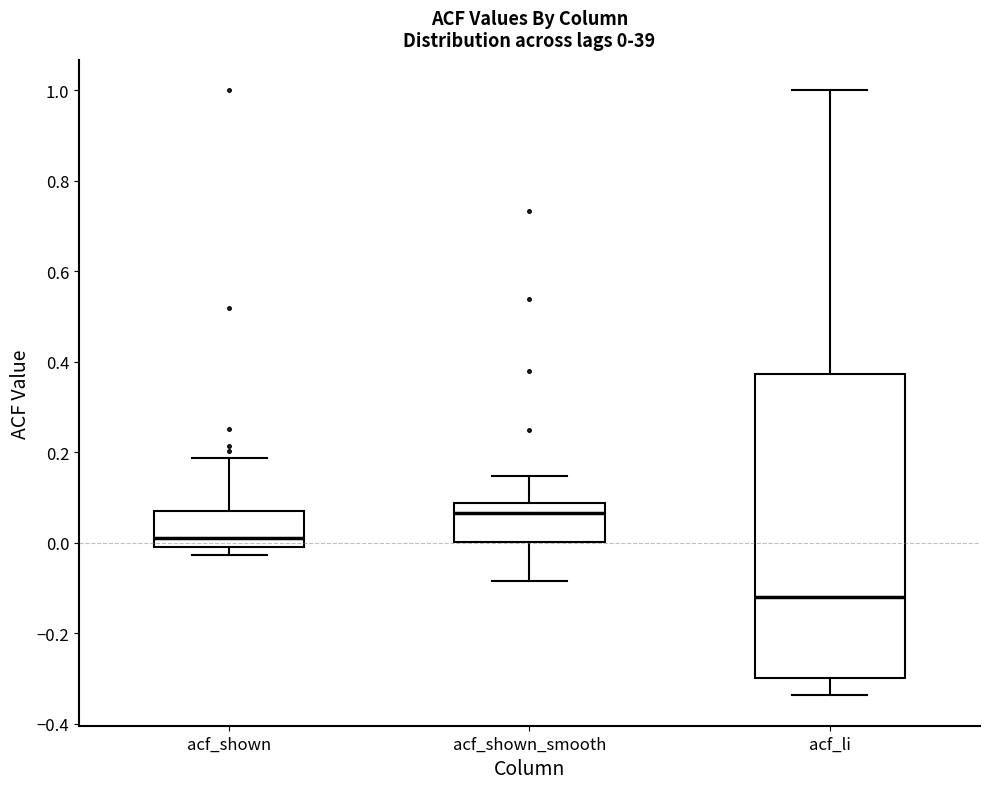

Comparing the boxes themselves (not the whiskers), which one is the tallest?

acf_li